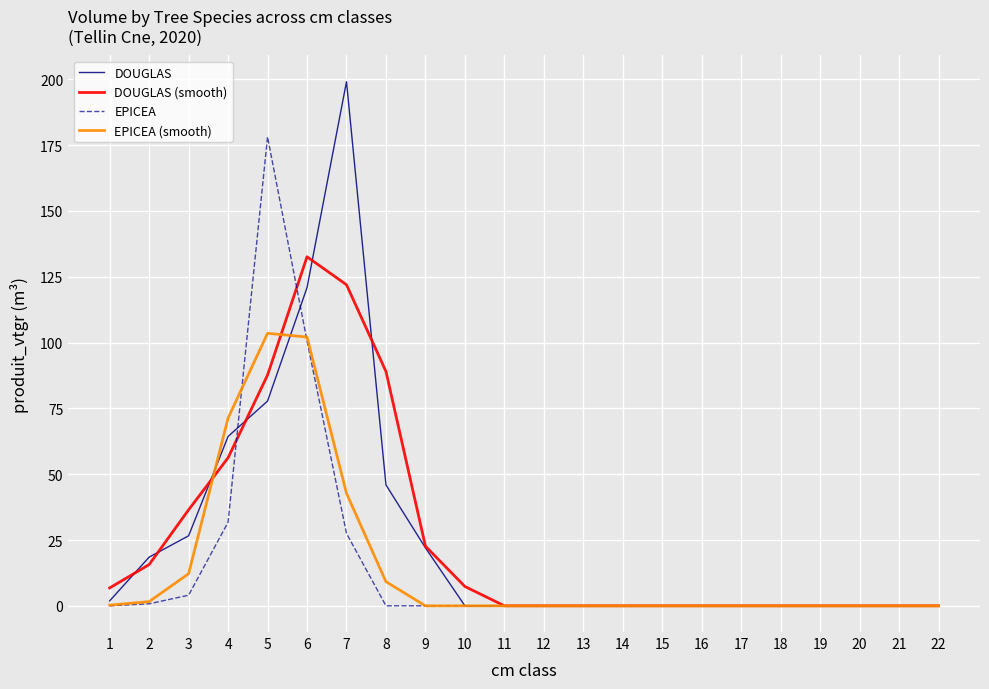

Is this an area chart (filled region under the line)?

No